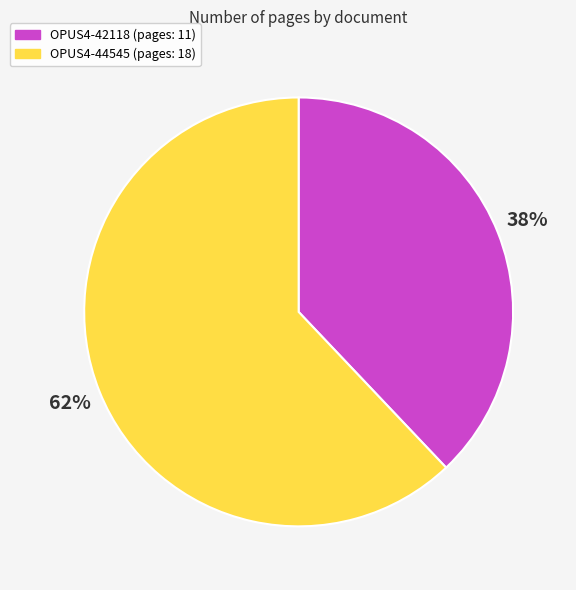

Approximately how many times larger is the value at OPUS4-44545 compared to OPUS4-42118?

1.6